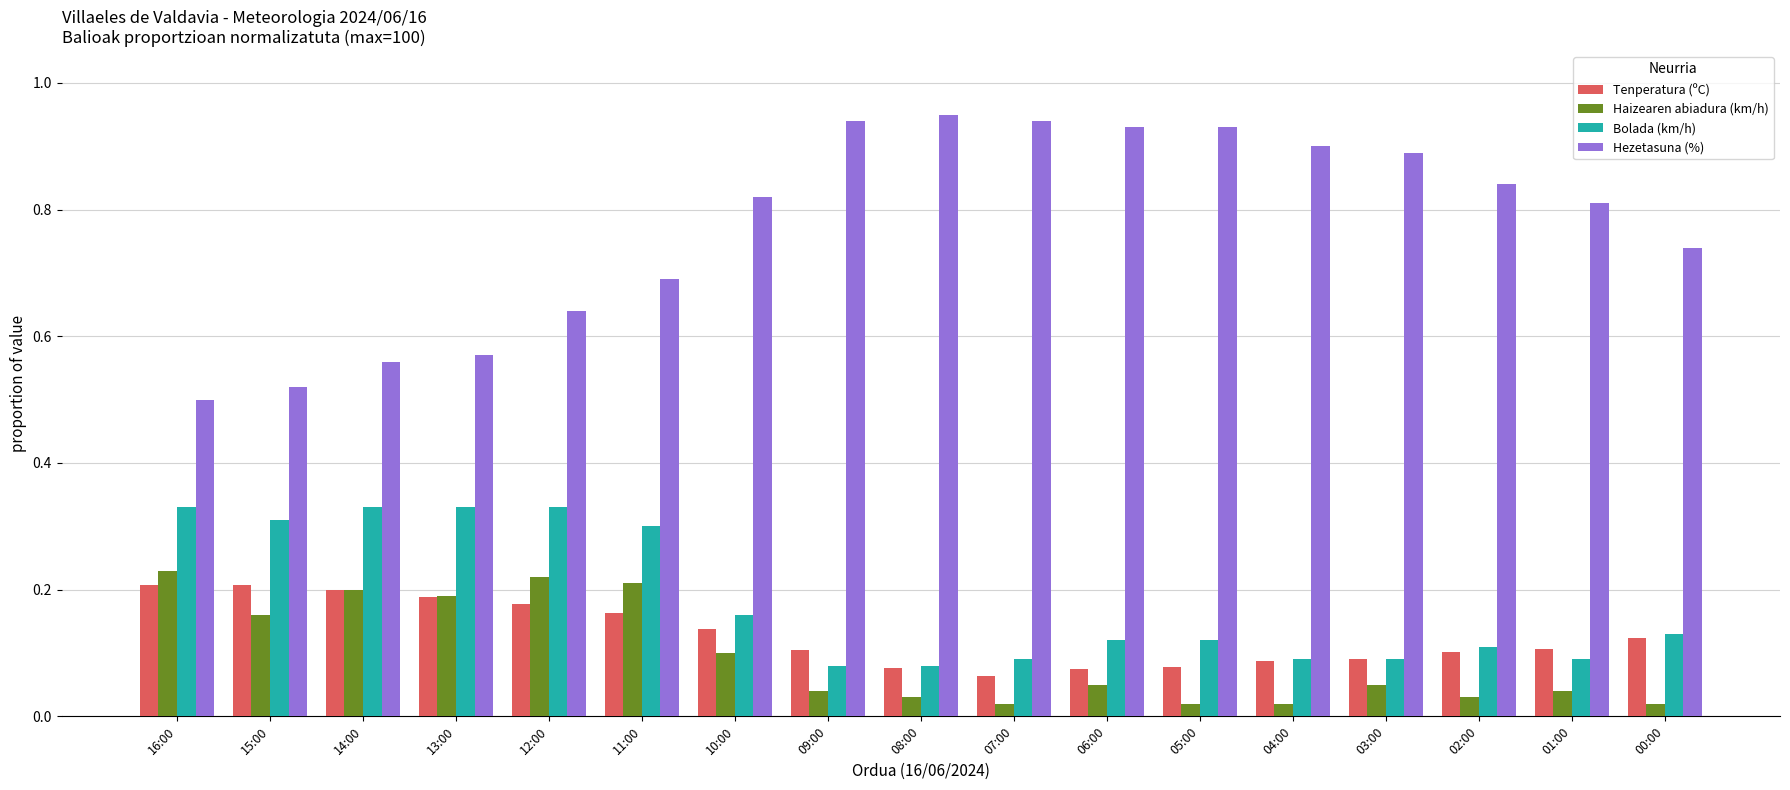

What are all the series names shown in the legend?

Tenperatura (ºC), Haizearen abiadura (km/h), Bolada (km/h), Hezetasuna (%)